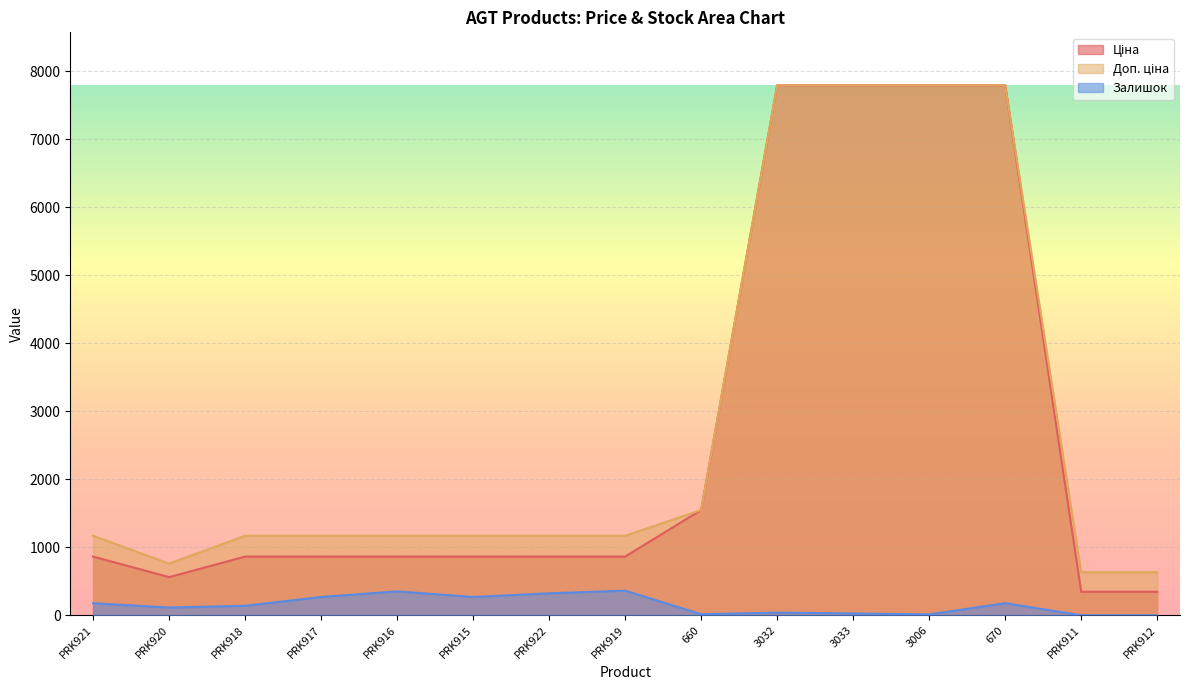

What is the value of the Доп. ціна point at the 9th from the left?

1548.0